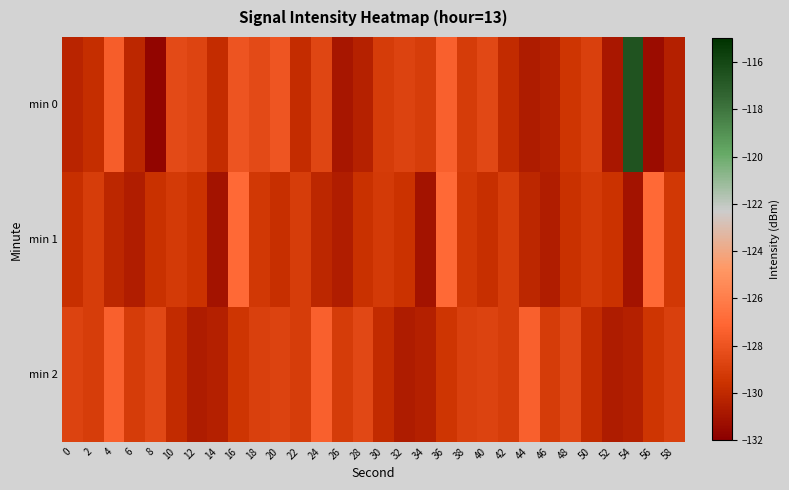

Reading right to left, list all the values displayed in this chart.

min 0: 58=-130.4	56=-131.4	54=-116.6	52=-130.8	50=-128.9	48=-129.4	46=-130.5	44=-130.6	42=-129.9	40=-128.5	38=-129.1	36=-127.4	34=-129.1	32=-128.8	30=-129.1	28=-130.4	26=-130.9	24=-128.7	22=-129.9	20=-127.9	18=-128.5	16=-128.0	14=-129.8	12=-128.7	10=-128.4	8=-131.7	6=-130.1	4=-127.5	2=-129.8	0=-130.2
min 1: 58=-129.3	56=-127.0	54=-131.0	52=-129.5	50=-129.2	48=-129.6	46=-130.5	44=-130.1	42=-129.0	40=-129.7	38=-129.3	36=-127.0	34=-131.0	32=-129.5	30=-129.2	28=-129.6	26=-130.5	24=-130.1	22=-129.0	20=-129.7	18=-129.3	16=-127.0	14=-131.0	12=-129.5	10=-129.2	8=-129.6	6=-130.5	4=-130.1	2=-129.0	0=-129.7
min 2: 58=-128.9	56=-129.4	54=-130.5	52=-130.6	50=-129.9	48=-128.5	46=-129.1	44=-127.4	42=-129.1	40=-128.8	38=-128.9	36=-129.4	34=-130.5	32=-130.6	30=-129.9	28=-128.5	26=-129.1	24=-127.4	22=-129.1	20=-128.8	18=-128.9	16=-129.4	14=-130.5	12=-130.6	10=-129.9	8=-128.5	6=-129.1	4=-127.4	2=-129.1	0=-128.8